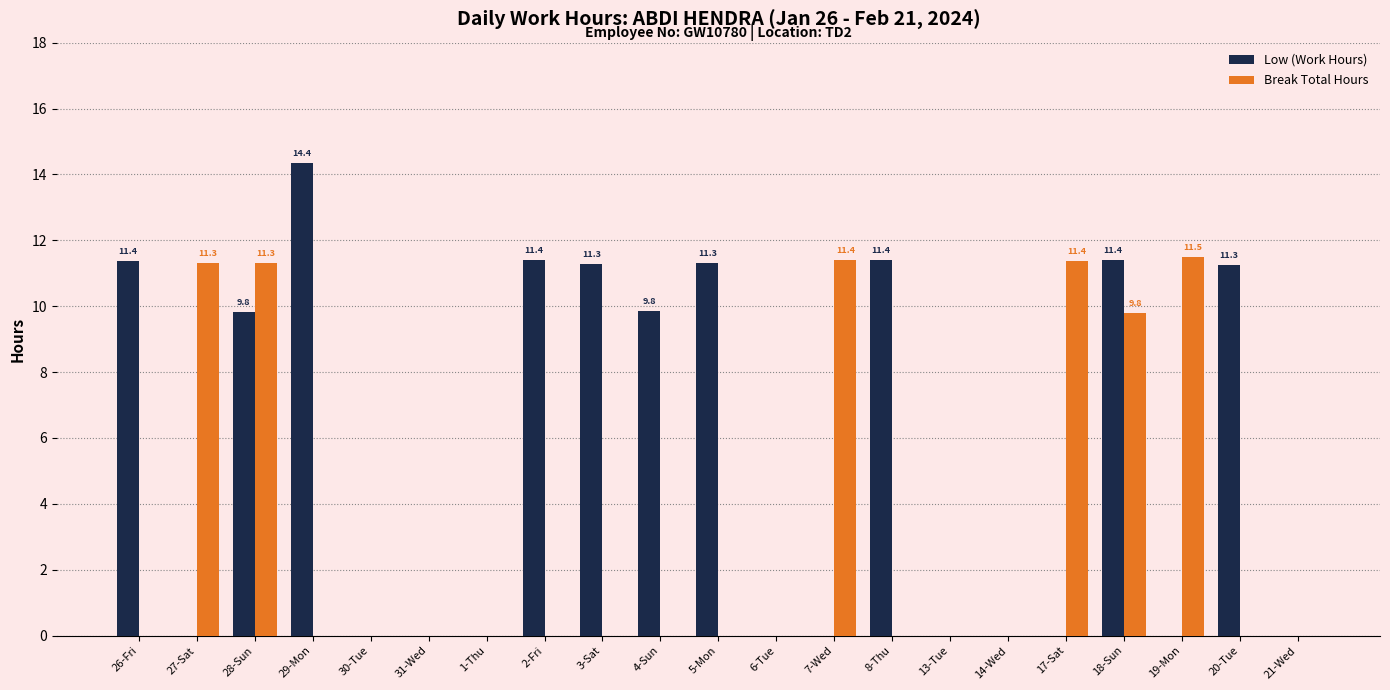

What is the greatest value displayed?

14.4